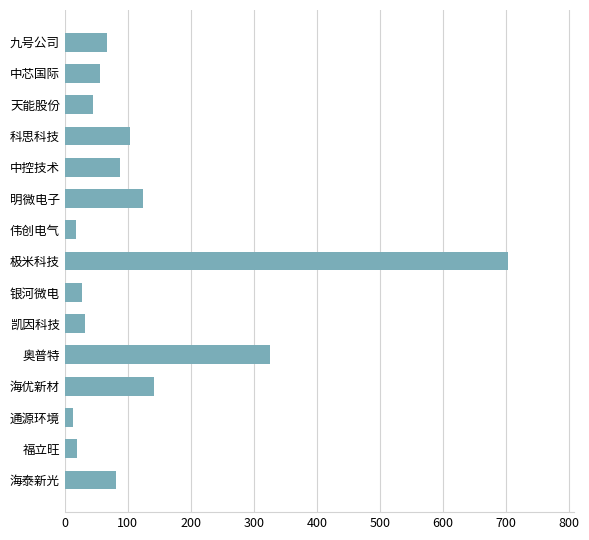

How many categories are shown in the chart?

15